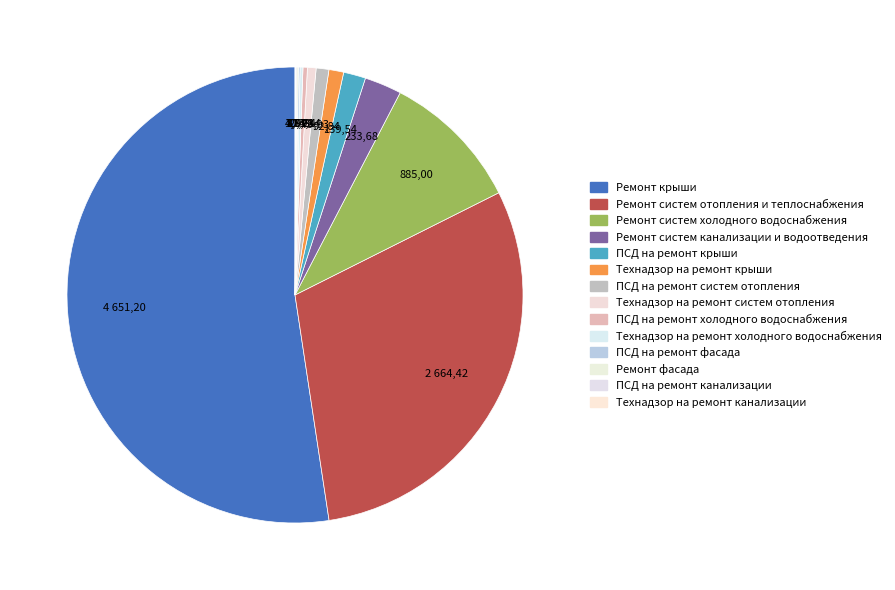

What is the smallest slice in the pie chart?

Технадзор на ремонт канализации